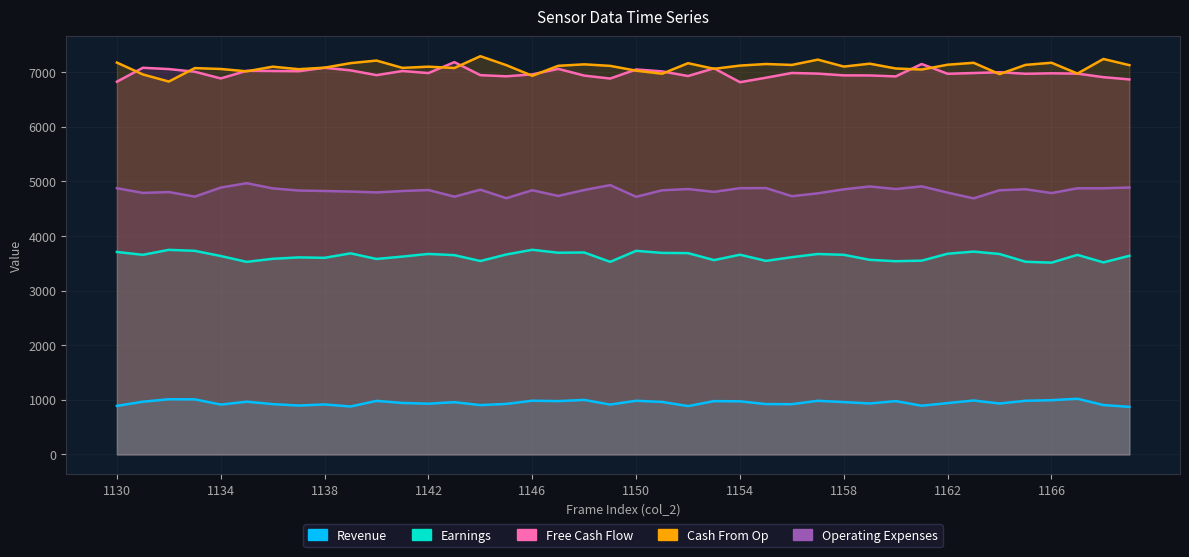

Which series has the largest total across all categories?

Cash From Op